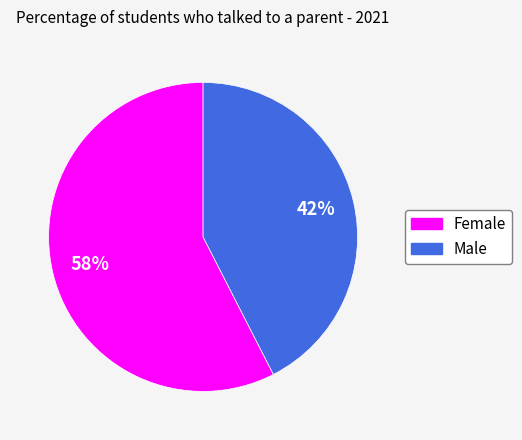

To the nearest percent, what is the combined percentage of Male and Female?

100%